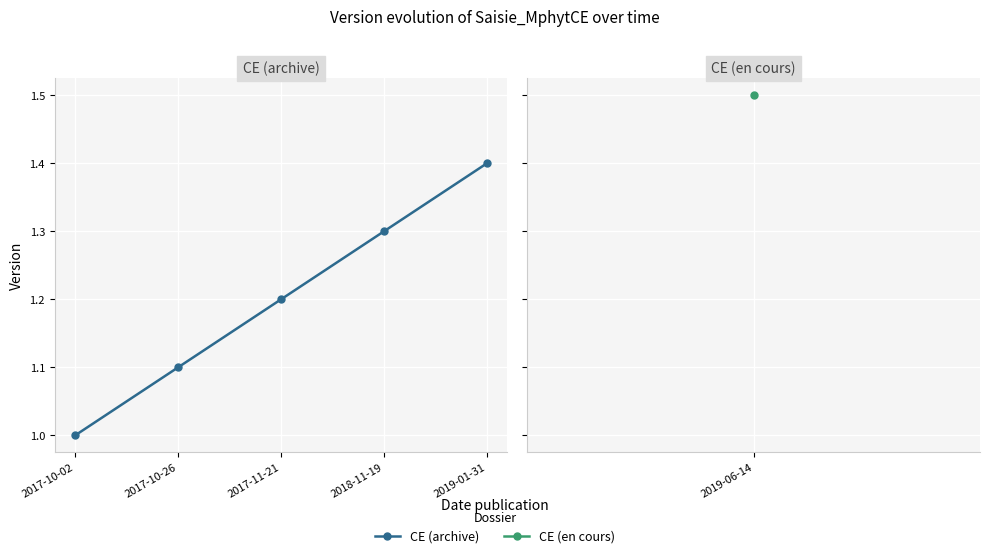

What is the value of the 4th point from the left?

1.3